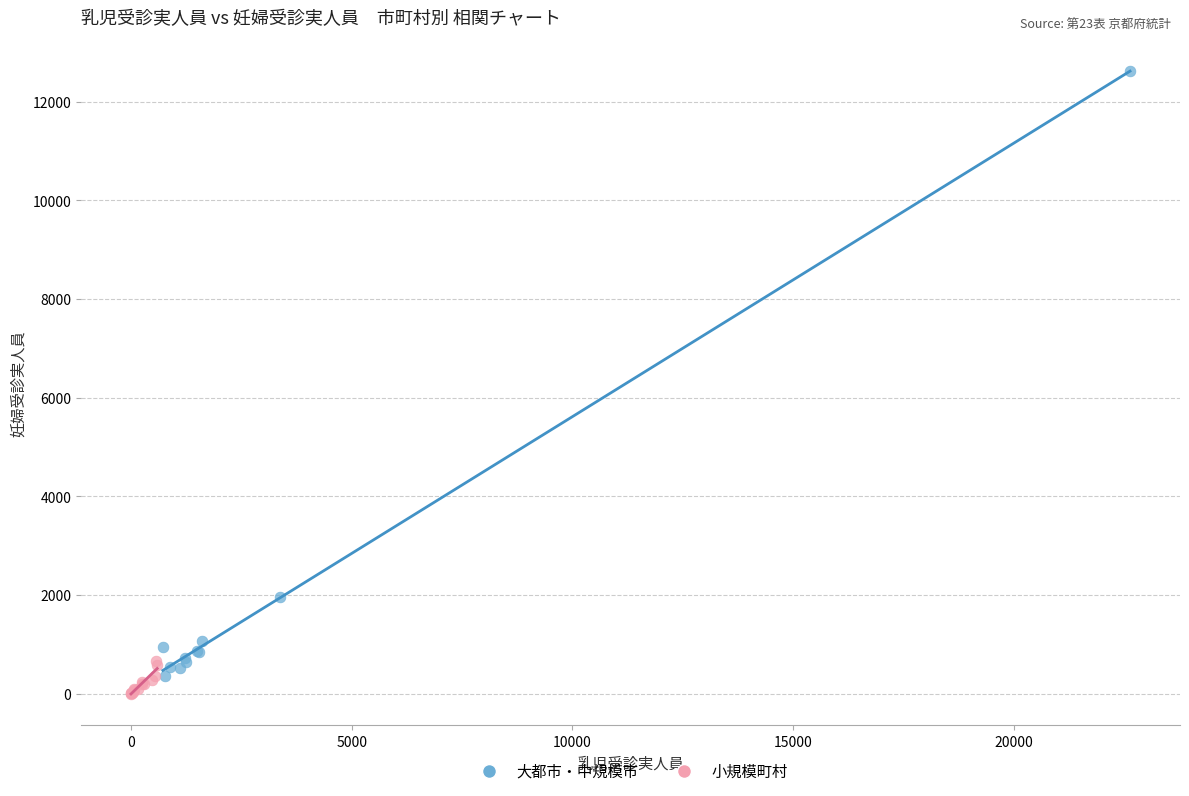

Which series reaches the minimum Y coordinate?

小規模町村